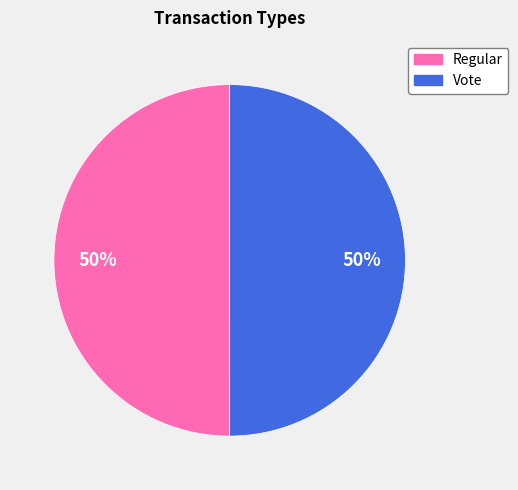

Do Regular and Vote together represent more than half of the pie?

Yes